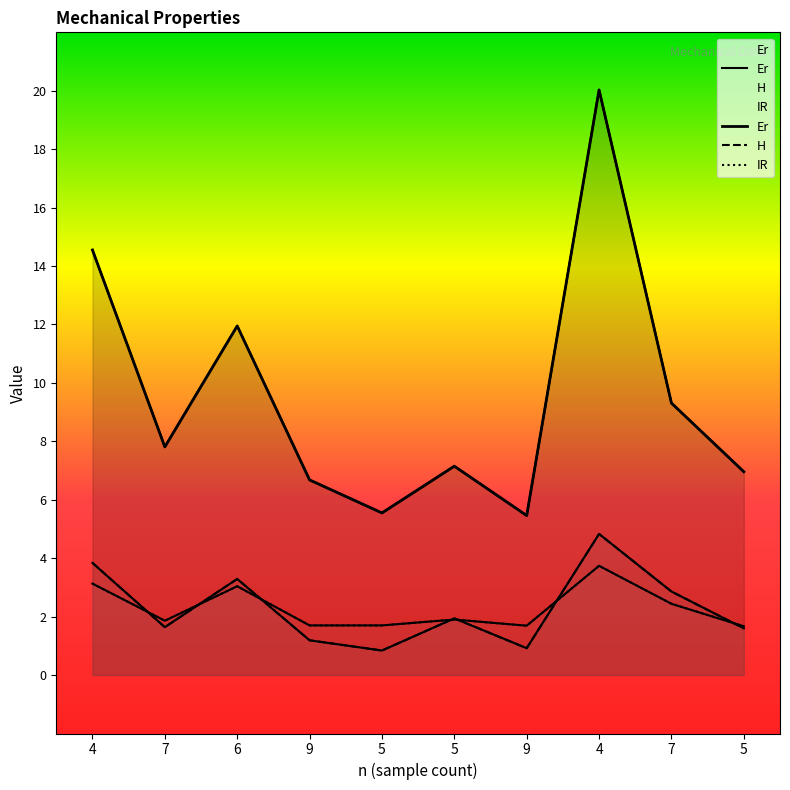

At which category is the sum across all series the highest?

4